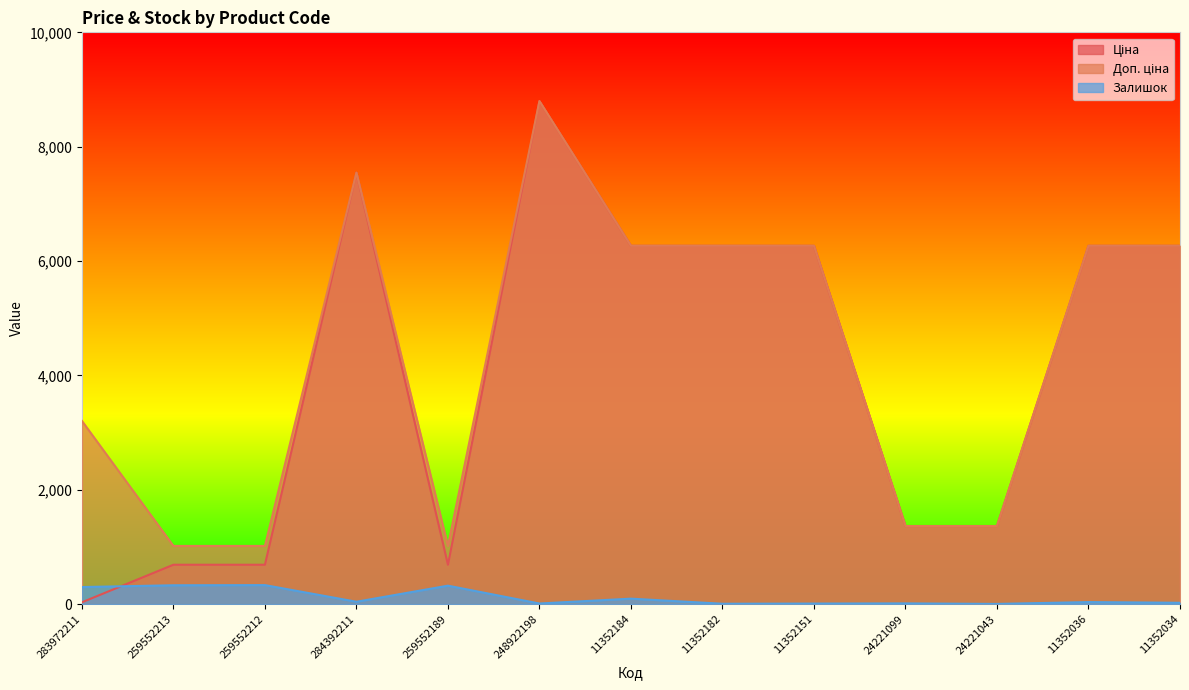

What is the difference between the Залишок values at 259552189 and 248922198?

312.0